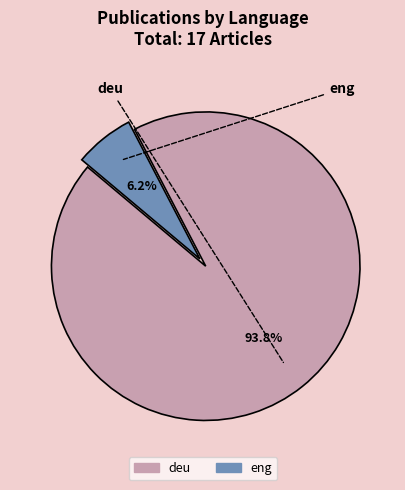

Is deu the majority of the pie?

Yes